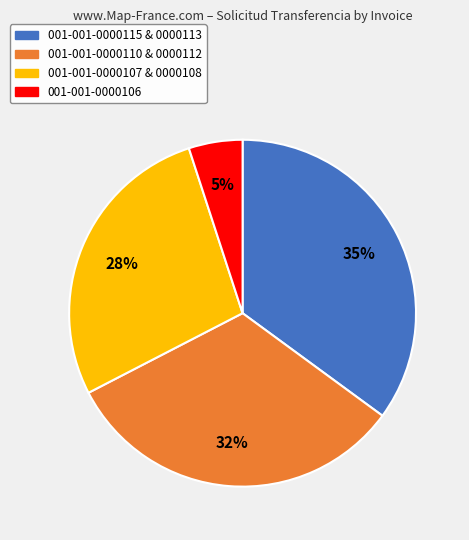

True or false: 001-001-0000107 & 0000108 accounts for 28% of the total.

True